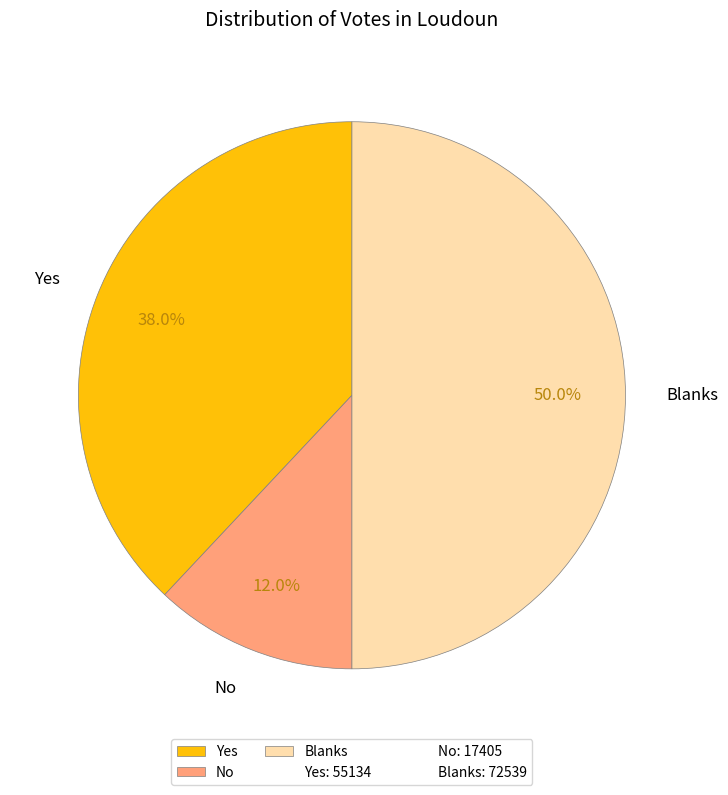

To the nearest percent, what is the difference between the No and Blanks slice percentages?

38%